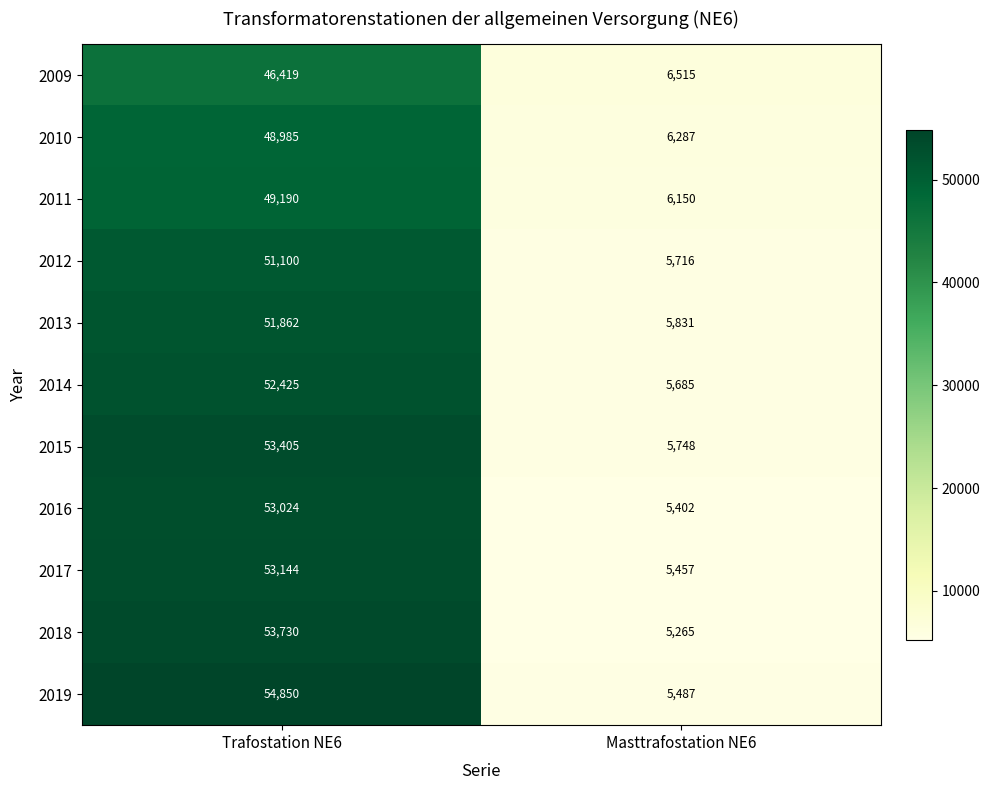

Reading left to right, transcribe all the data shown in this chart.

2009: Trafostation NE6=46419	Masttrafostation NE6=6515
2010: Trafostation NE6=48985	Masttrafostation NE6=6287
2011: Trafostation NE6=49190	Masttrafostation NE6=6150
2012: Trafostation NE6=51100	Masttrafostation NE6=5716
2013: Trafostation NE6=51862	Masttrafostation NE6=5831
2014: Trafostation NE6=52425	Masttrafostation NE6=5685
2015: Trafostation NE6=53405	Masttrafostation NE6=5748
2016: Trafostation NE6=53024	Masttrafostation NE6=5402
2017: Trafostation NE6=53144	Masttrafostation NE6=5457
2018: Trafostation NE6=53730	Masttrafostation NE6=5265
2019: Trafostation NE6=54850	Masttrafostation NE6=5487